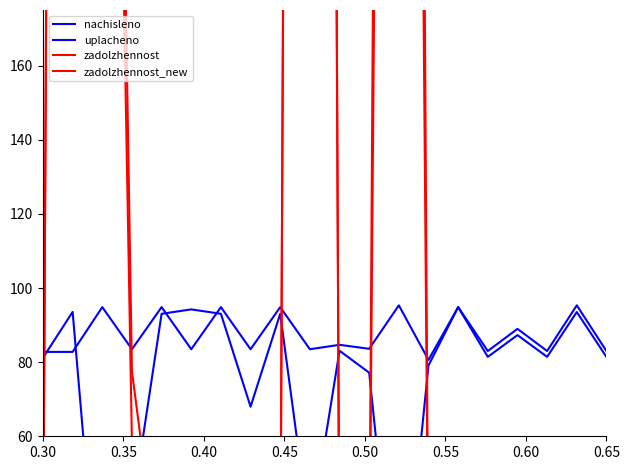

In zadolzhennost_new, how many points are higher than both neighbors (excluding endpoints)?

6